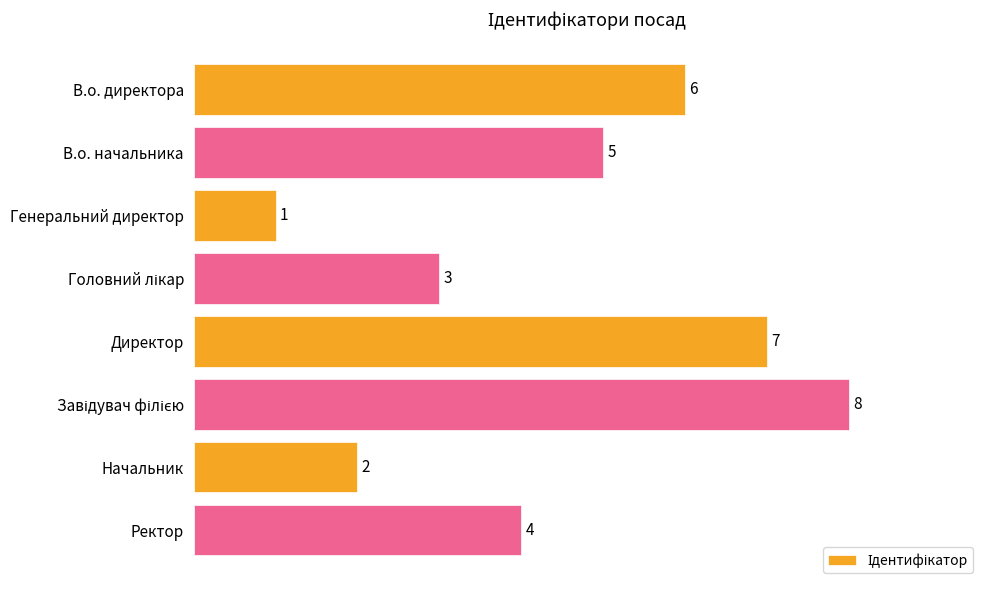

What is the value of the 6th bar from the top?

8